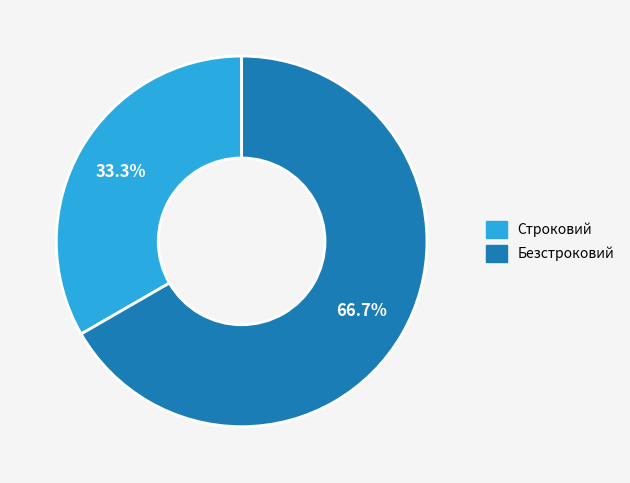

Do Безстроковий and Строковий together represent more than half of the pie?

Yes